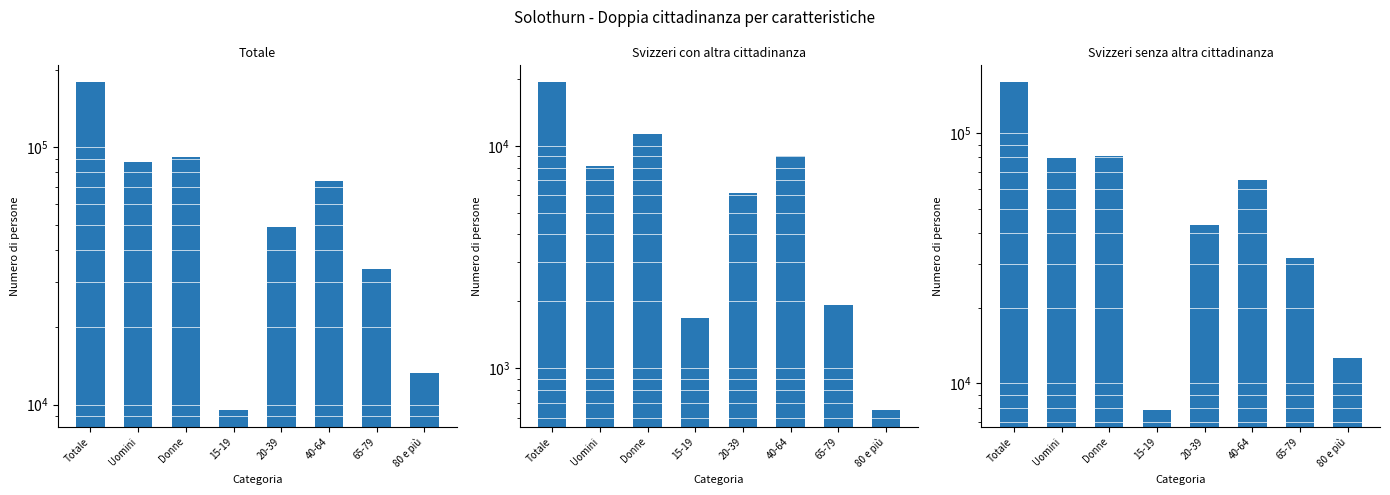

What is the smallest value displayed?

649.0